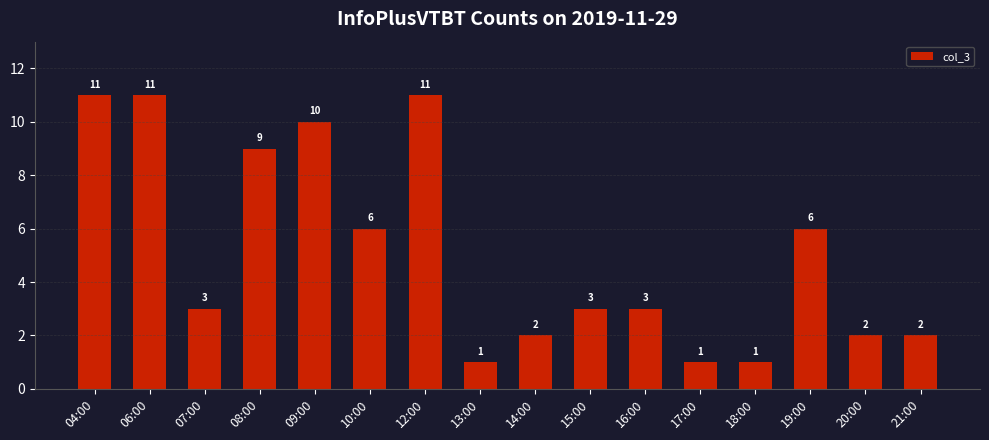

Reading left to right, transcribe all the data shown in this chart.

04:00=11	06:00=11	07:00=3	08:00=9	09:00=10	10:00=6	12:00=11	13:00=1	14:00=2	15:00=3	16:00=3	17:00=1	18:00=1	19:00=6	20:00=2	21:00=2